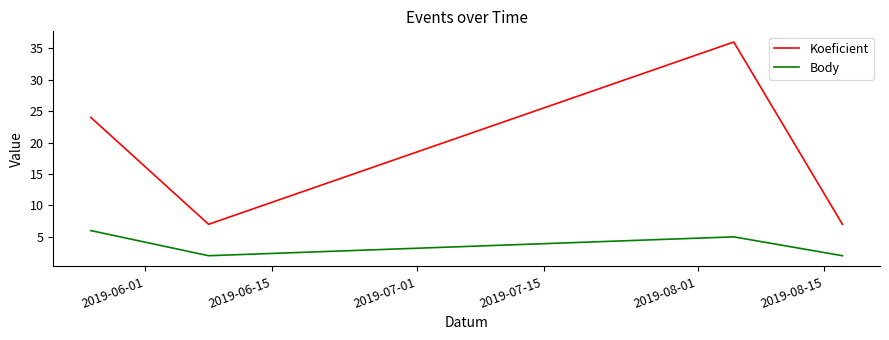

What is the difference between the maximum and minimum values in the Body series?

4